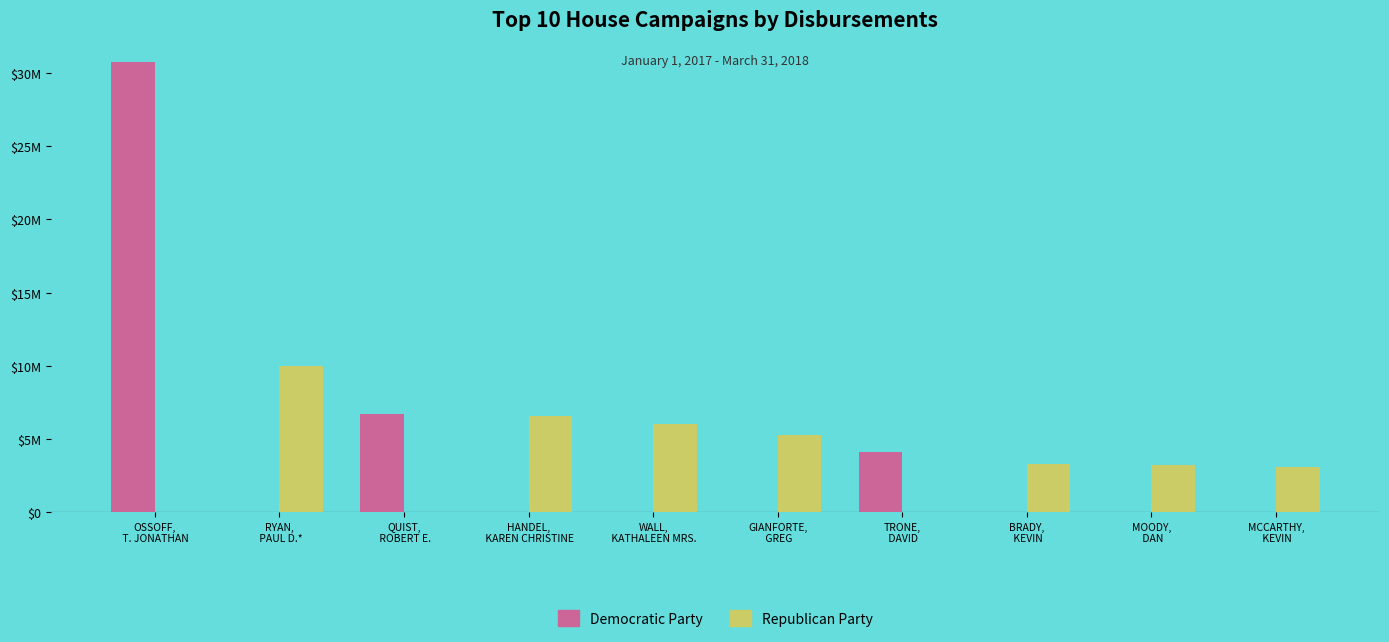

Are the bars grouped side by side (vs. stacked)?

Yes